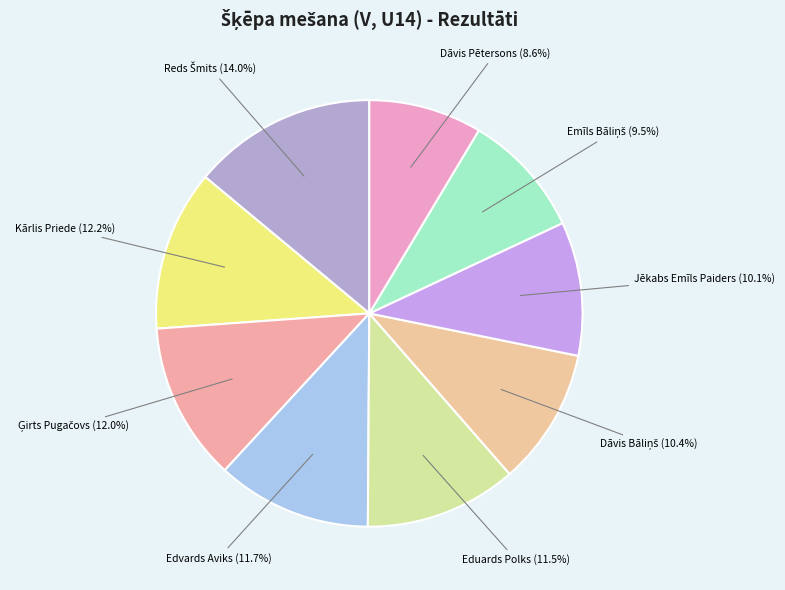

Does any single category account for the majority?

No